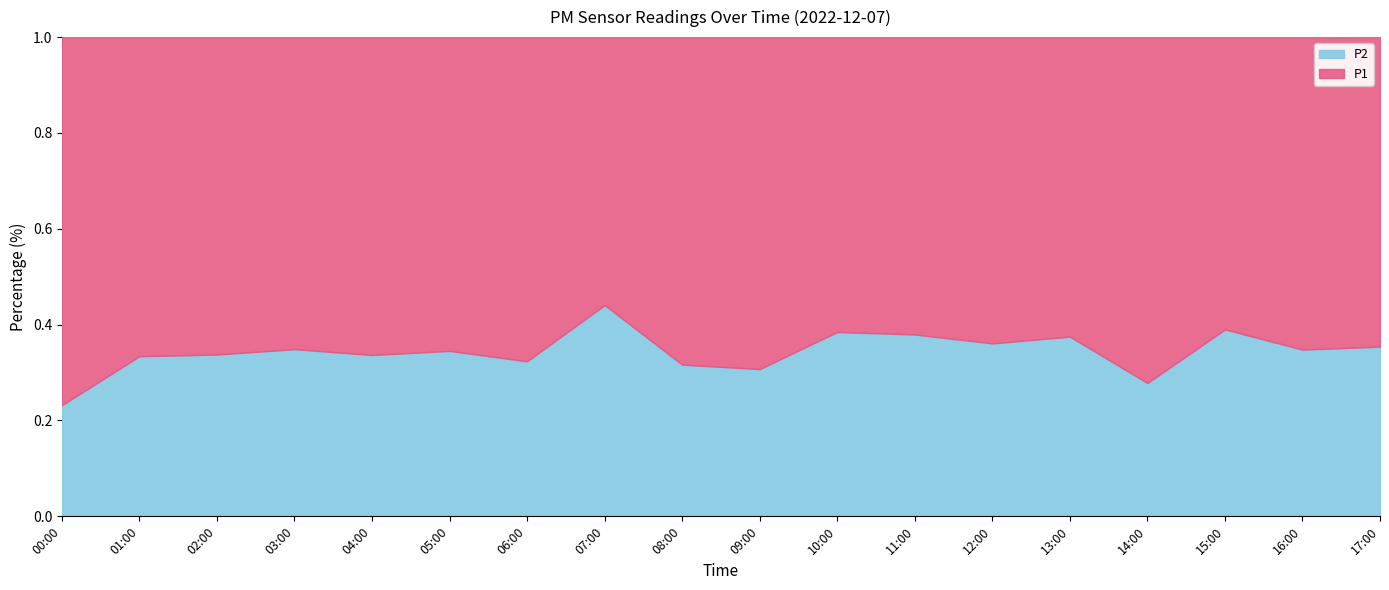

Which series has the largest range (max minus min)?

P1